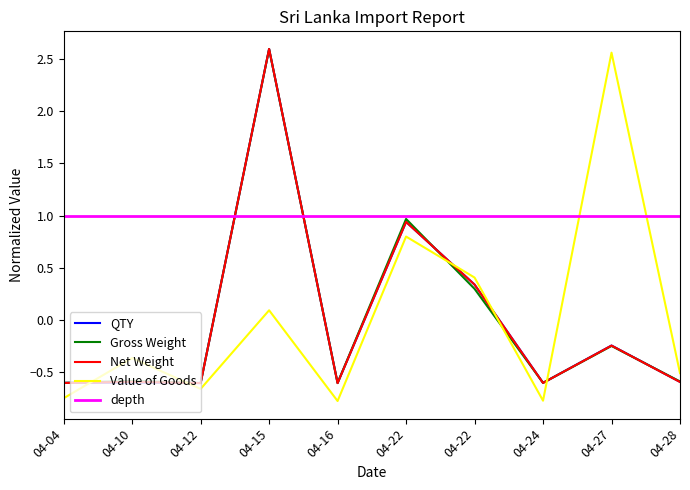

Reading right to left, extract all data points from this chart.

QTY: -0.6	-0.2	-0.6	0.3	0.9	-0.6	2.6	-0.6	-0.6	-0.6
Gross Weight: -0.6	-0.3	-0.6	0.3	1.0	-0.6	2.6	-0.6	-0.6	-0.6
Net Weight: -0.6	-0.2	-0.6	0.3	0.9	-0.6	2.6	-0.6	-0.6	-0.6
Value of Goods: -0.5	2.6	-0.8	0.4	0.8	-0.8	0.1	-0.7	-0.4	-0.8
depth: 1.0	1.0	1.0	1.0	1.0	1.0	1.0	1.0	1.0	1.0